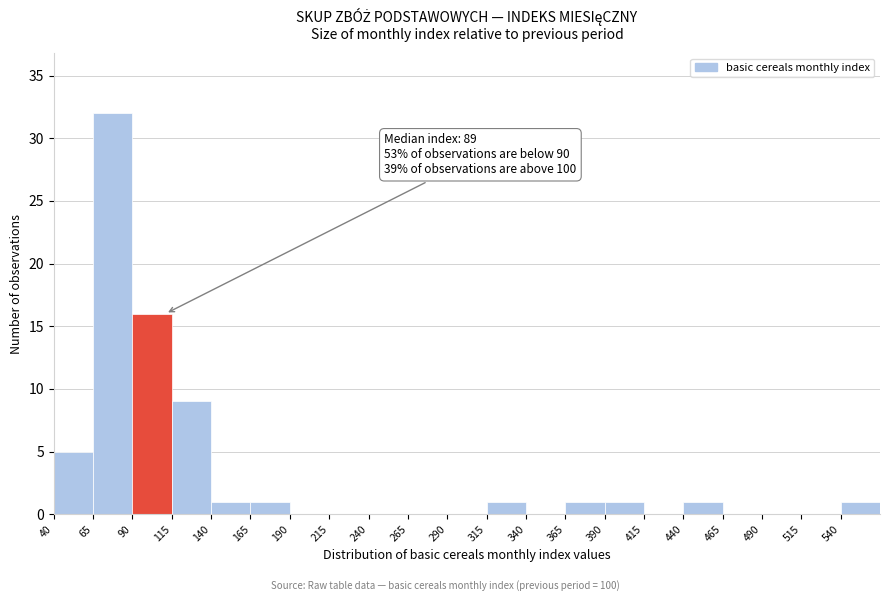

Which range on the x-axis has the tallest bar?

65 to 90